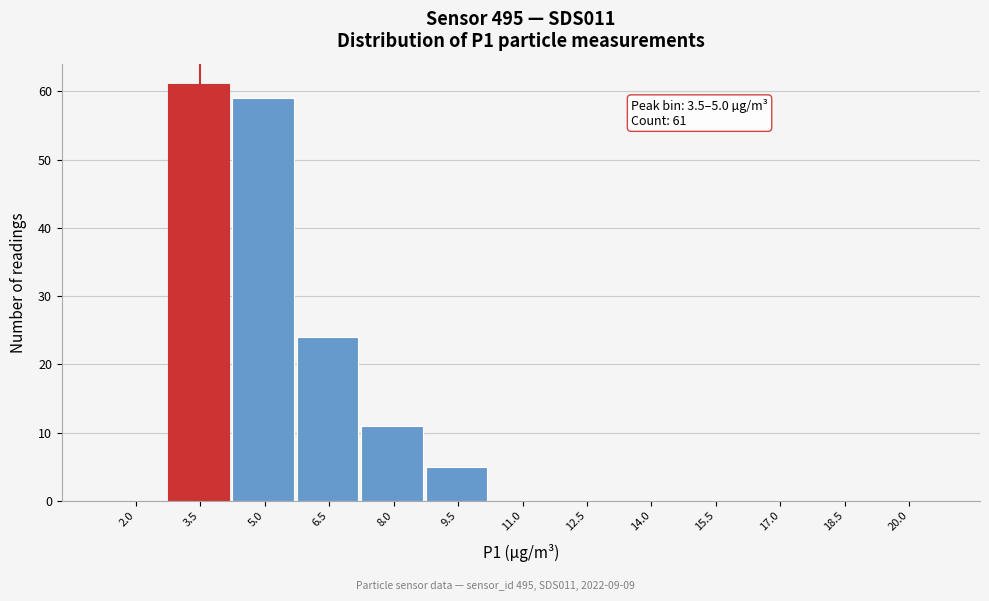

Reading left to right, transcribe all the data shown in this chart.

2.0=0	3.5=61	5.0=59	6.5=24	8.0=11	9.5=5	11.0=0	12.5=0	14.0=0	15.5=0	17.0=0	18.5=0	20.0=0